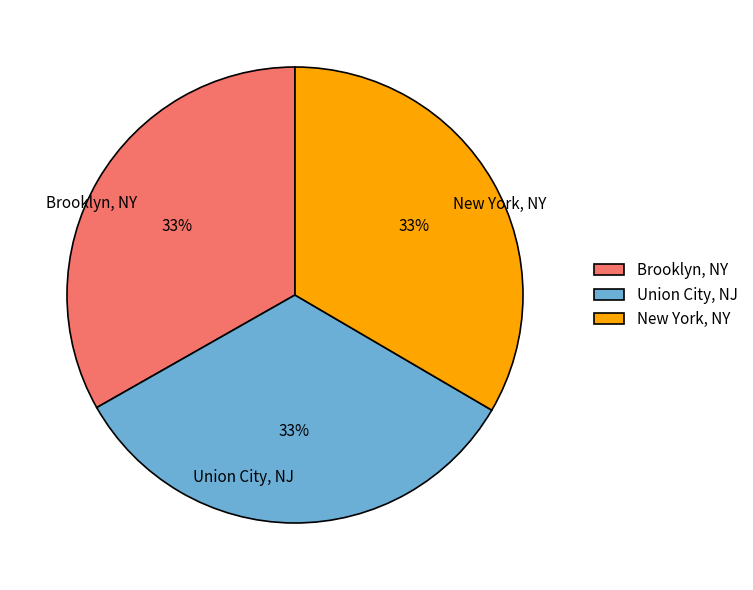

What is the ratio of the value at Brooklyn, NY to the value at New York, NY?

1.0